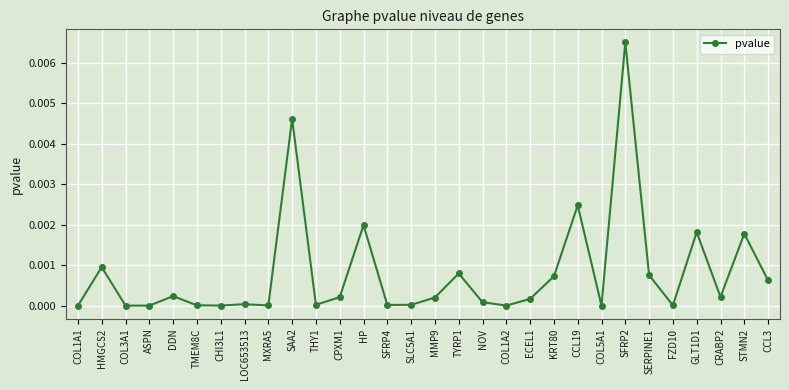

Count the number of categories in the chart.

30